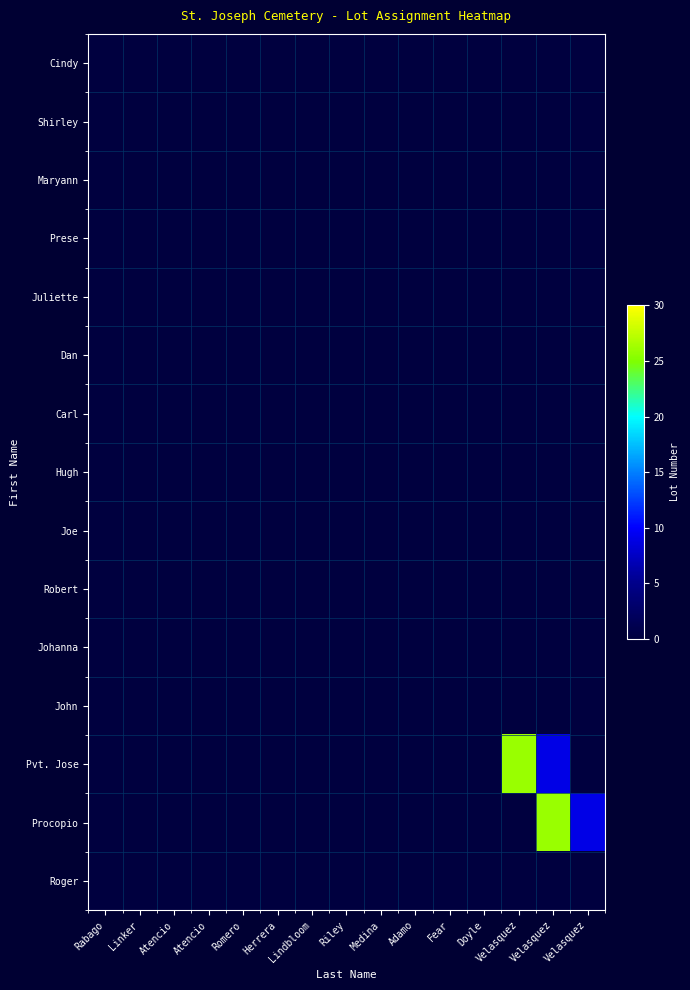

Which series has the largest range (max minus min)?

Pvt. Jose